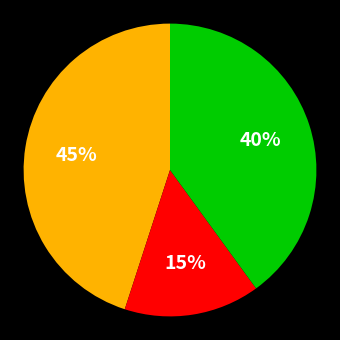

Is there any slice that represents more than half of the pie?

No